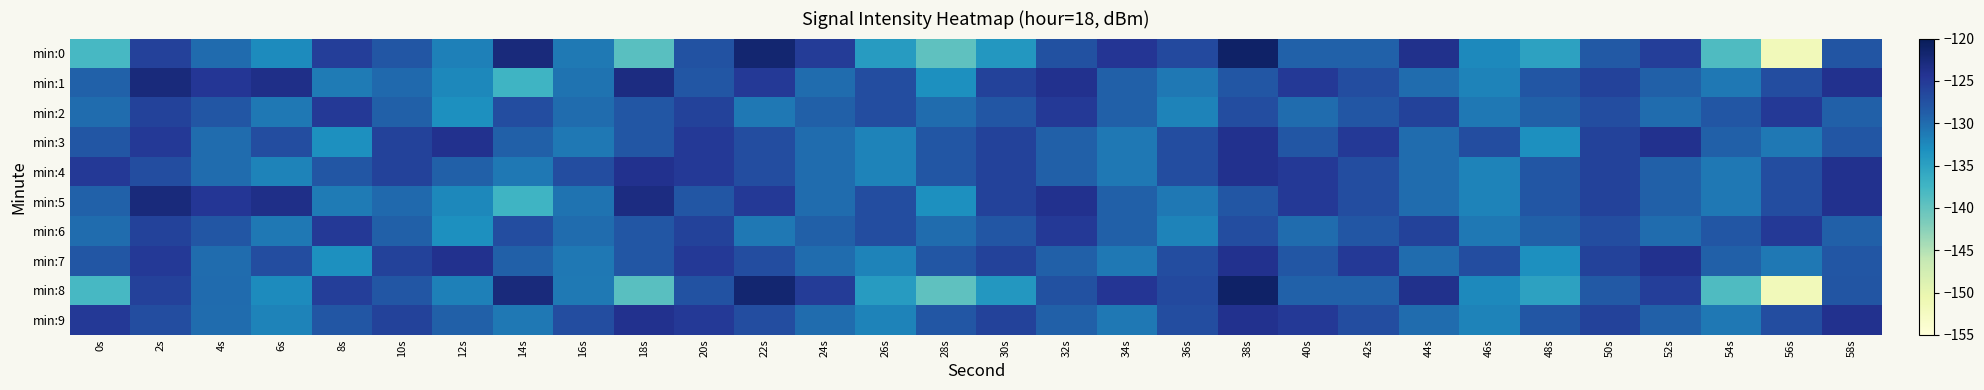

List the series in order of their peak value, lowest first.

min:2, min:6, min:3, min:4, min:7, min:9, min:1, min:5, min:0, min:8